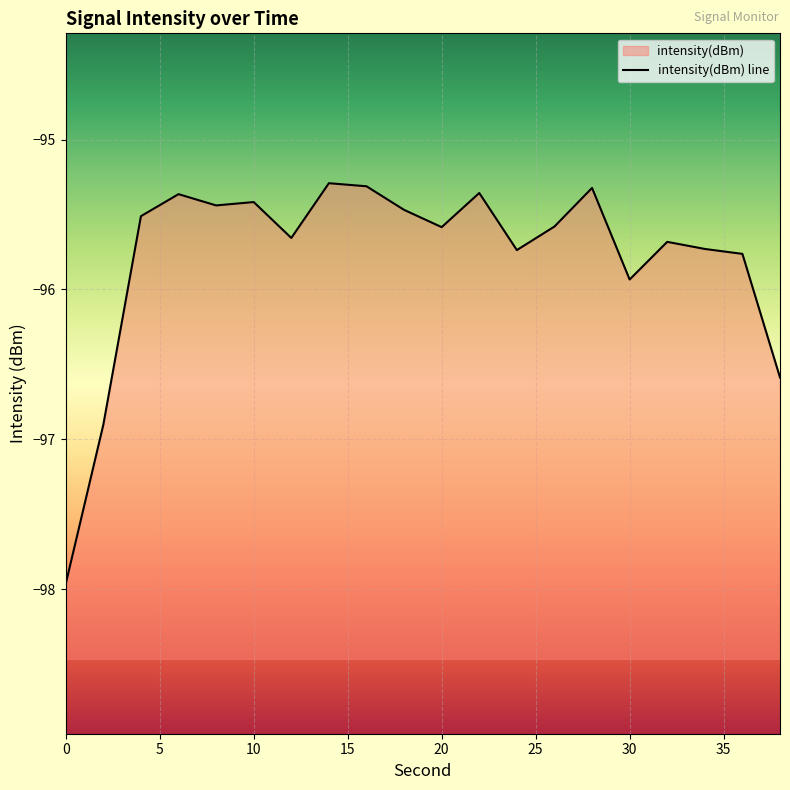

At which category does the data reach its first local peak?

6